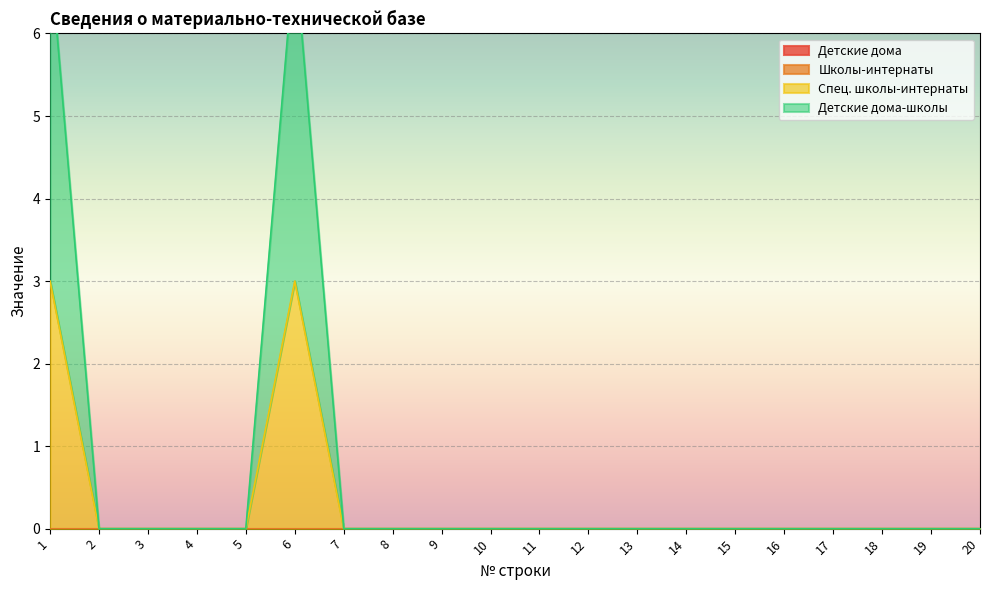

What is the difference between the maximum and minimum values in the Детские дома-школы series?

7